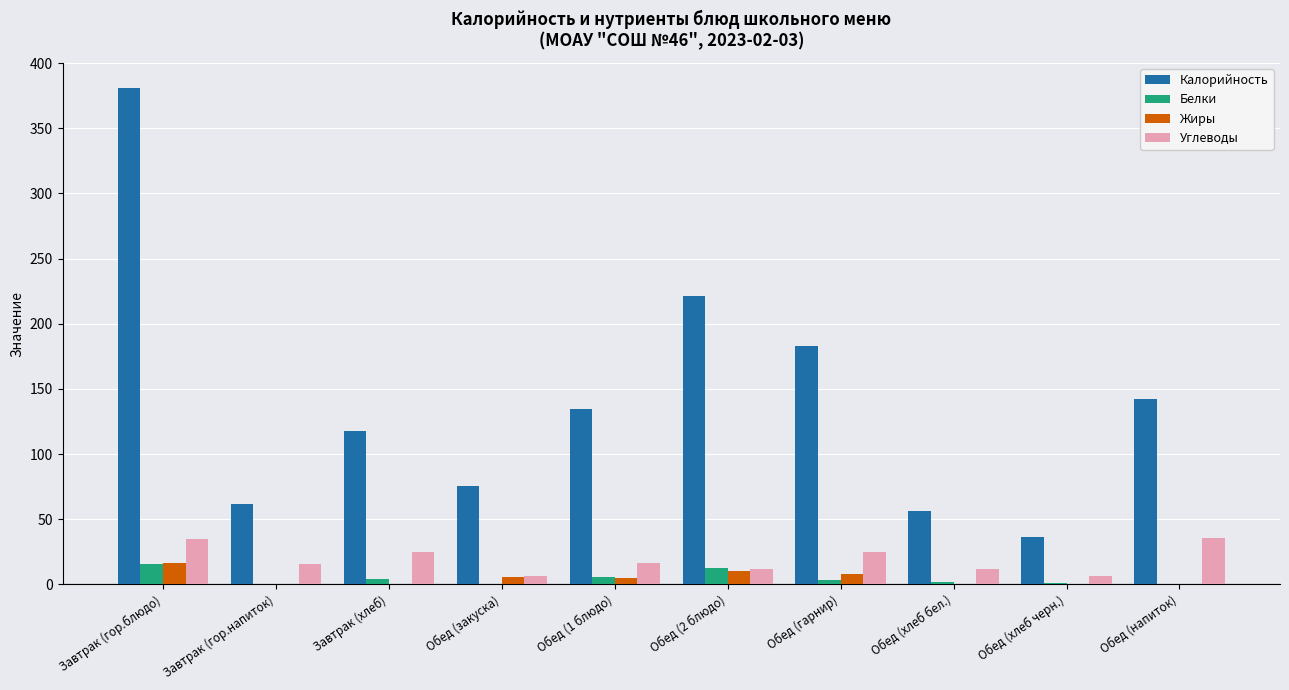

True or false: Калорийность has a value of 203.9 at Завтрак (хлеб).

False